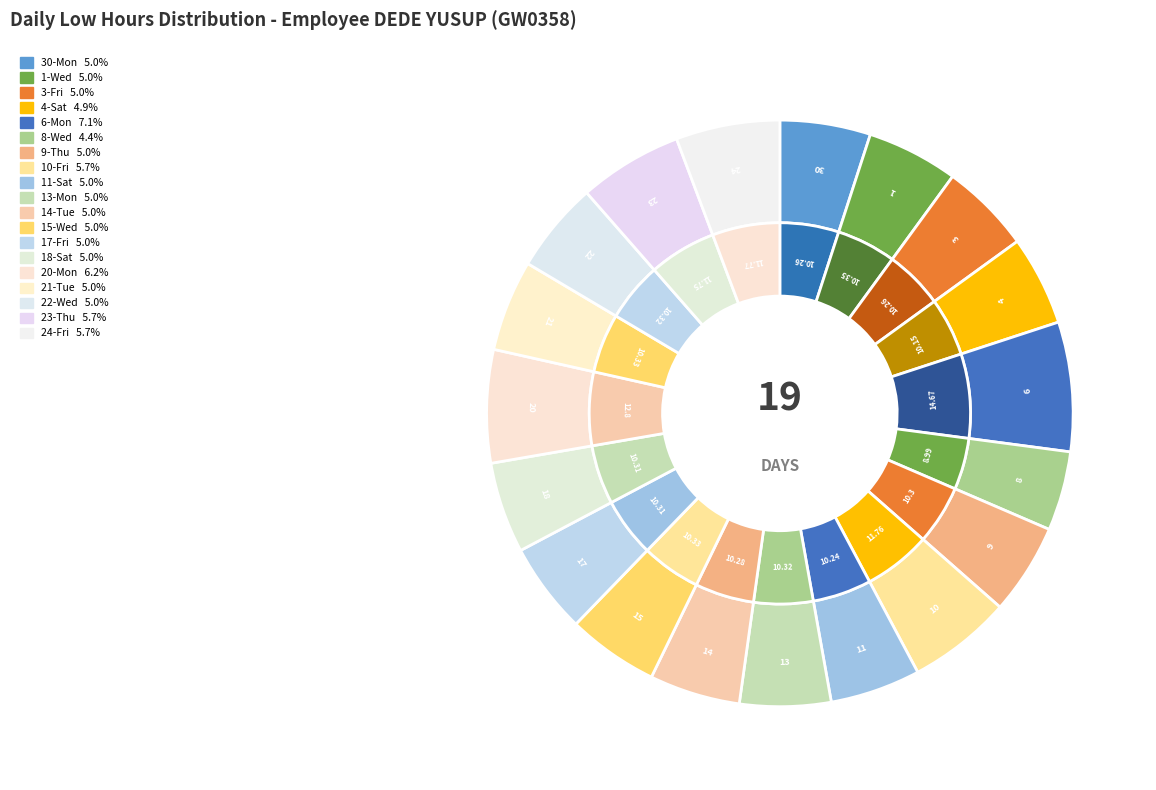

Combined, what portion of the pie is 23-Thu and 3-Fri?

10.7%